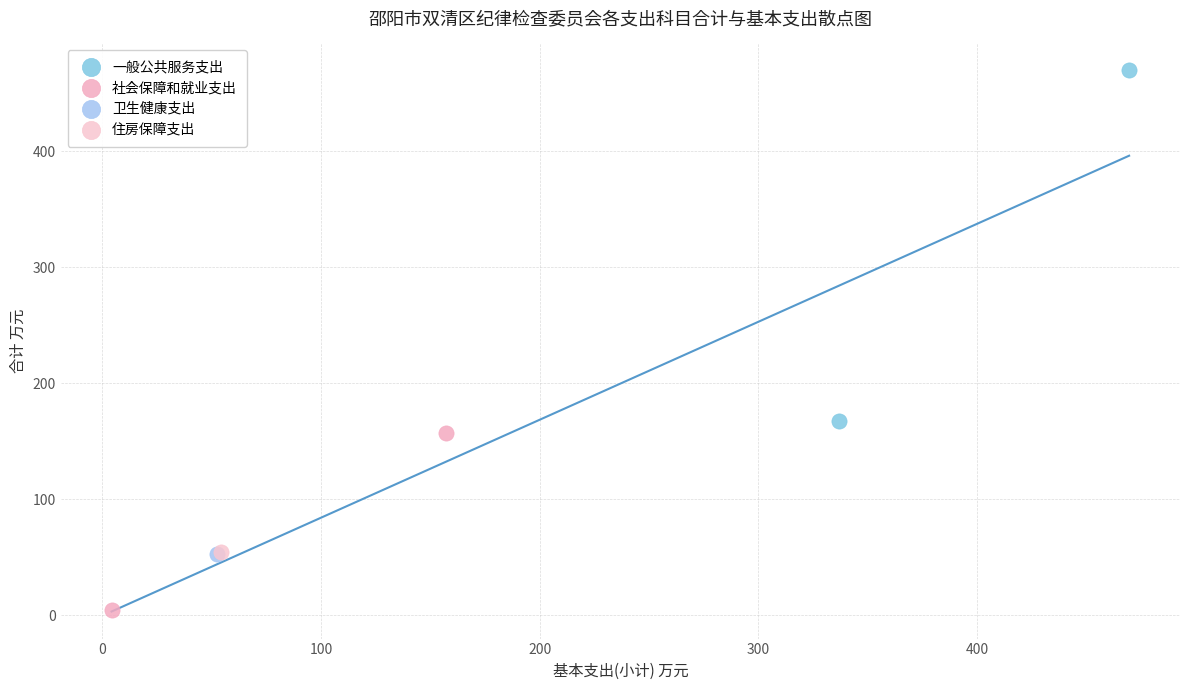

Which series reaches the minimum Y coordinate?

社会保障和就业支出